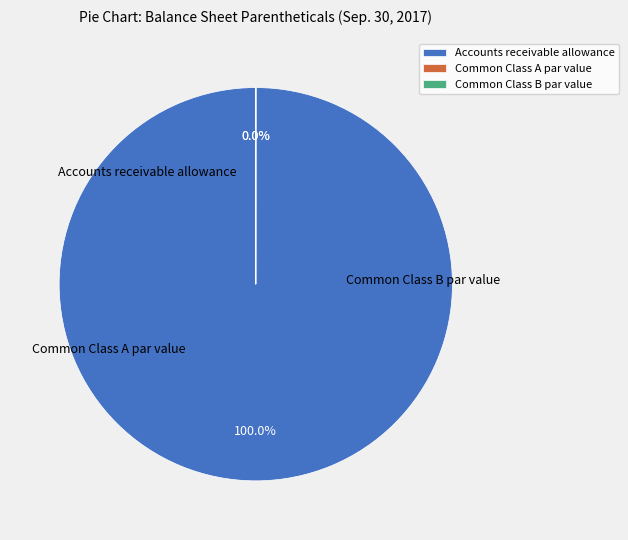

How many segments does this pie chart have?

3